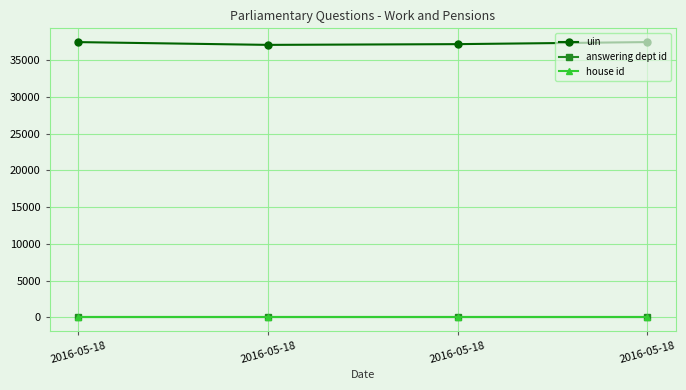

At how many categories does at least one series exceed 1374?

4